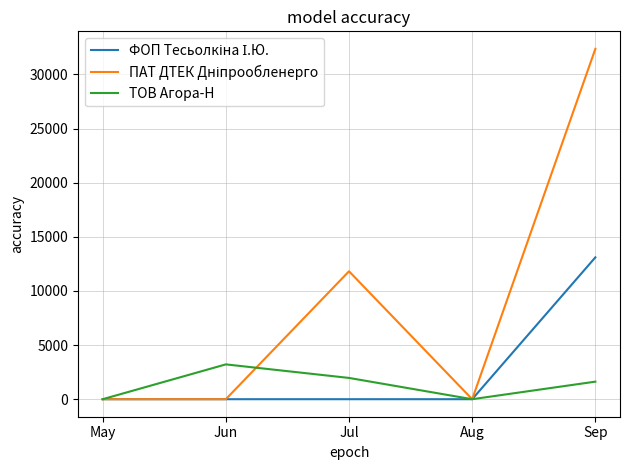

What is the greatest value displayed?

32367.2